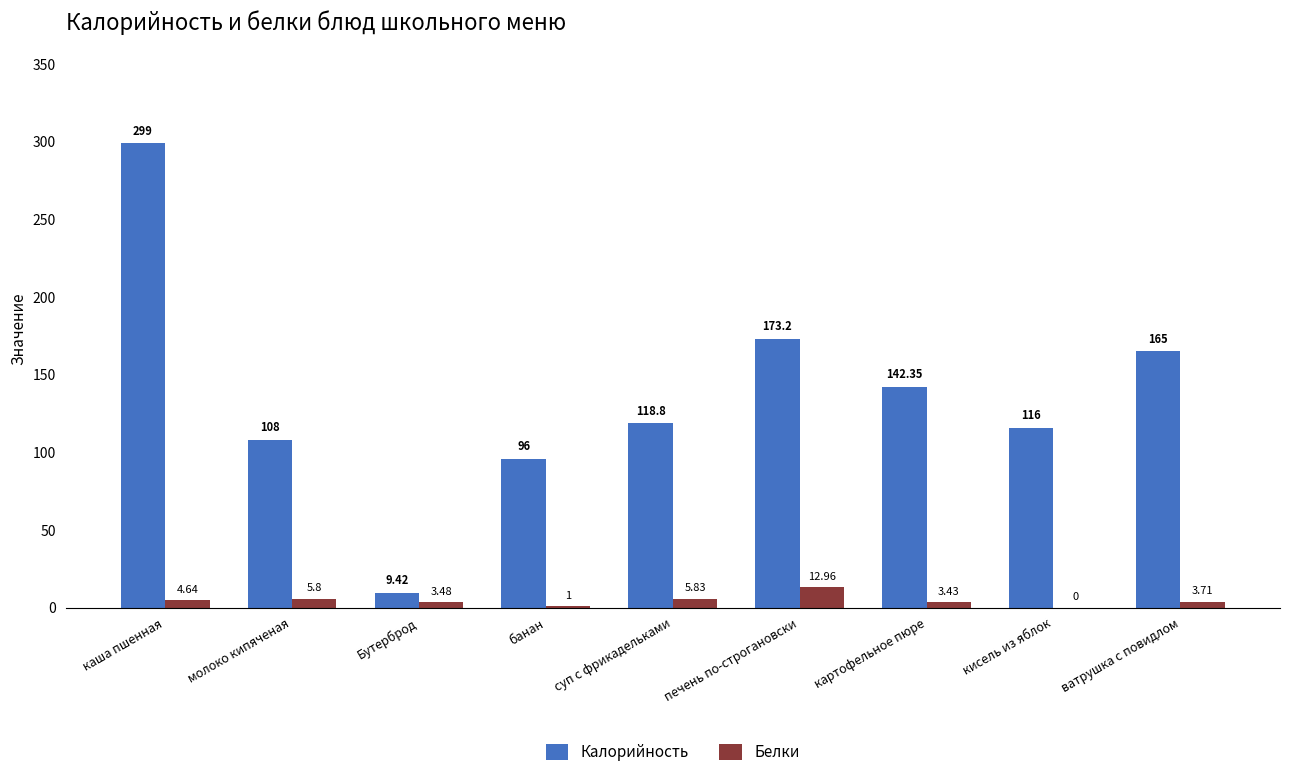

Which category has the highest value across all series?

каша пшенная